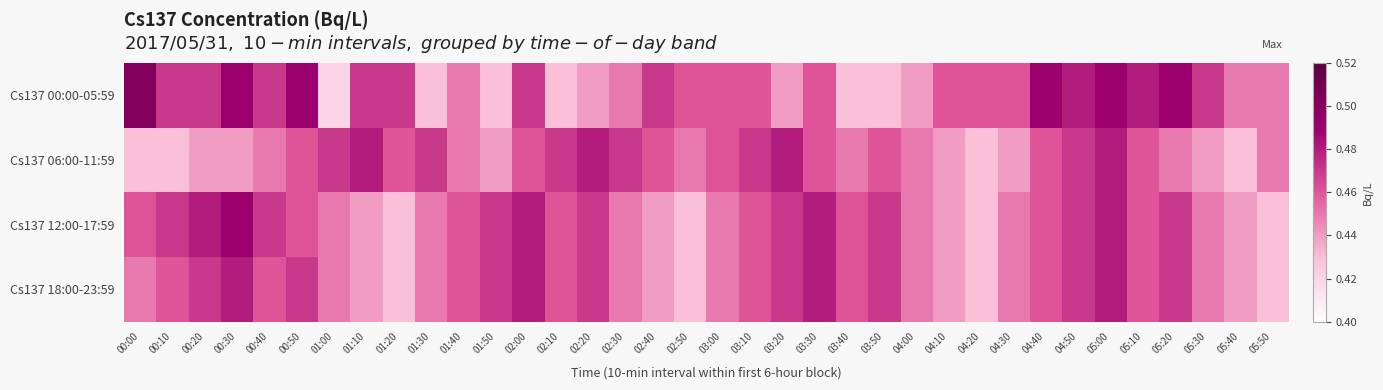

Reading left to right, list all the values displayed in this chart.

Cs137 00:00-05:59: 00:00=0.5	00:10=0.5	00:20=0.5	00:30=0.5	00:40=0.5	00:50=0.5	01:00=0.4	01:10=0.5	01:20=0.5	01:30=0.4	01:40=0.5	01:50=0.4	02:00=0.5	02:10=0.4	02:20=0.4	02:30=0.5	02:40=0.5	02:50=0.5	03:00=0.5	03:10=0.5	03:20=0.4	03:30=0.5	03:40=0.4	03:50=0.4	04:00=0.4	04:10=0.5	04:20=0.5	04:30=0.5	04:40=0.5	04:50=0.5	05:00=0.5	05:10=0.5	05:20=0.5	05:30=0.5	05:40=0.5	05:50=0.5
Cs137 06:00-11:59: 00:00=0.4	00:10=0.4	00:20=0.4	00:30=0.4	00:40=0.5	00:50=0.5	01:00=0.5	01:10=0.5	01:20=0.5	01:30=0.5	01:40=0.5	01:50=0.4	02:00=0.5	02:10=0.5	02:20=0.5	02:30=0.5	02:40=0.5	02:50=0.5	03:00=0.5	03:10=0.5	03:20=0.5	03:30=0.5	03:40=0.5	03:50=0.5	04:00=0.5	04:10=0.4	04:20=0.4	04:30=0.4	04:40=0.5	04:50=0.5	05:00=0.5	05:10=0.5	05:20=0.5	05:30=0.4	05:40=0.4	05:50=0.5
Cs137 12:00-17:59: 00:00=0.5	00:10=0.5	00:20=0.5	00:30=0.5	00:40=0.5	00:50=0.5	01:00=0.5	01:10=0.4	01:20=0.4	01:30=0.5	01:40=0.5	01:50=0.5	02:00=0.5	02:10=0.5	02:20=0.5	02:30=0.5	02:40=0.4	02:50=0.4	03:00=0.5	03:10=0.5	03:20=0.5	03:30=0.5	03:40=0.5	03:50=0.5	04:00=0.5	04:10=0.4	04:20=0.4	04:30=0.5	04:40=0.5	04:50=0.5	05:00=0.5	05:10=0.5	05:20=0.5	05:30=0.5	05:40=0.4	05:50=0.4
Cs137 18:00-23:59: 00:00=0.5	00:10=0.5	00:20=0.5	00:30=0.5	00:40=0.5	00:50=0.5	01:00=0.5	01:10=0.4	01:20=0.4	01:30=0.5	01:40=0.5	01:50=0.5	02:00=0.5	02:10=0.5	02:20=0.5	02:30=0.5	02:40=0.4	02:50=0.4	03:00=0.5	03:10=0.5	03:20=0.5	03:30=0.5	03:40=0.5	03:50=0.5	04:00=0.5	04:10=0.4	04:20=0.4	04:30=0.5	04:40=0.5	04:50=0.5	05:00=0.5	05:10=0.5	05:20=0.5	05:30=0.5	05:40=0.4	05:50=0.4